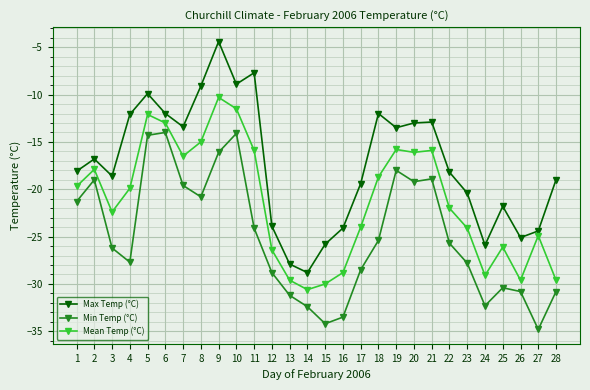

What is the approximate value of Max Temp (°C) at 21?

-12.9